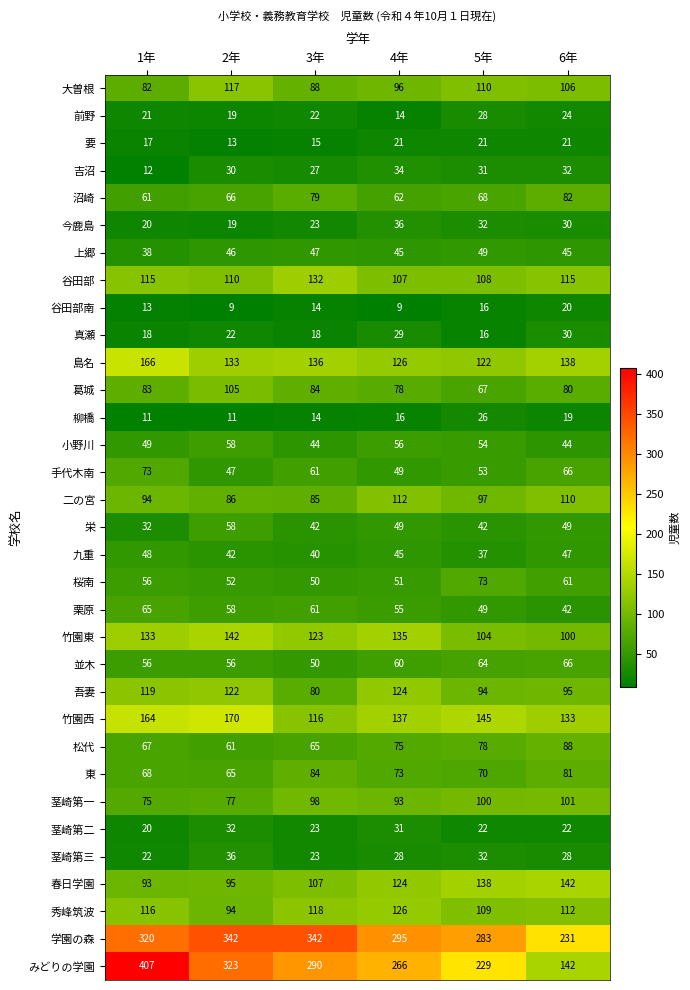

The 要 series shows 8 at 4年. True or false?

False